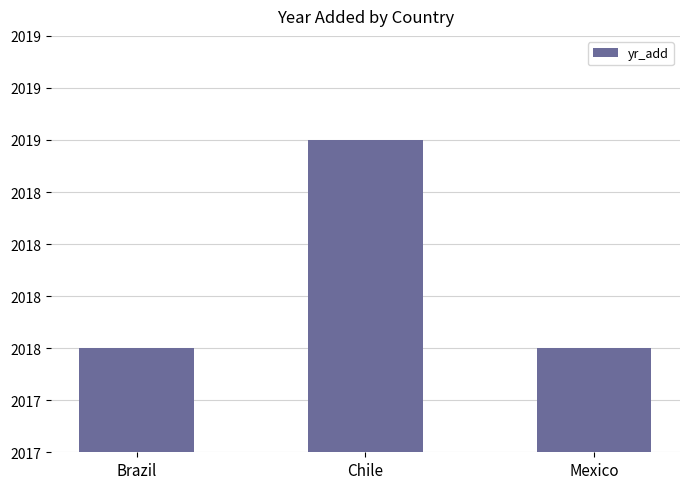

How many bars are there in total?

3